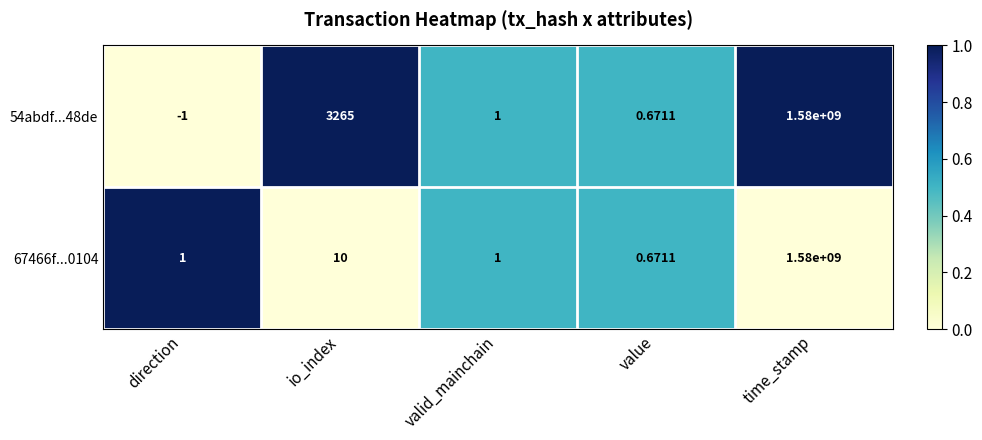

Rank the categories by 54abdf...48de value from lowest to highest.

direction, value, valid_mainchain, io_index, time_stamp